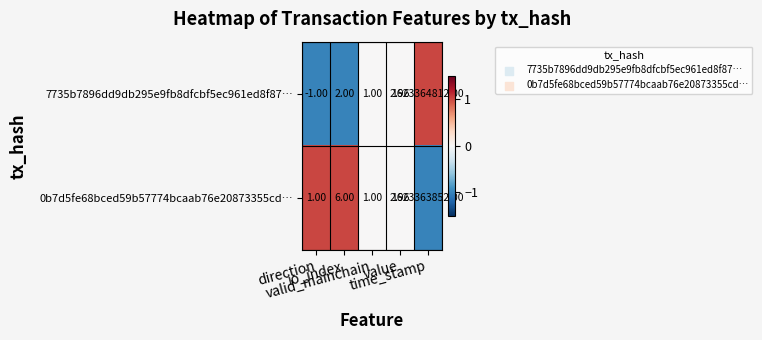

Reading left to right, what are all the values shown in this chart?

7735b7896dd9db295e9fb8dfcbf5ec961ed8f87…: direction=-1	io_index=2	valid_mainchain=1	value=3	time_stamp=1623364812
0b7d5fe68bced59b57774bcaab76e20873355cd…: direction=1	io_index=6	valid_mainchain=1	value=3	time_stamp=1623363852